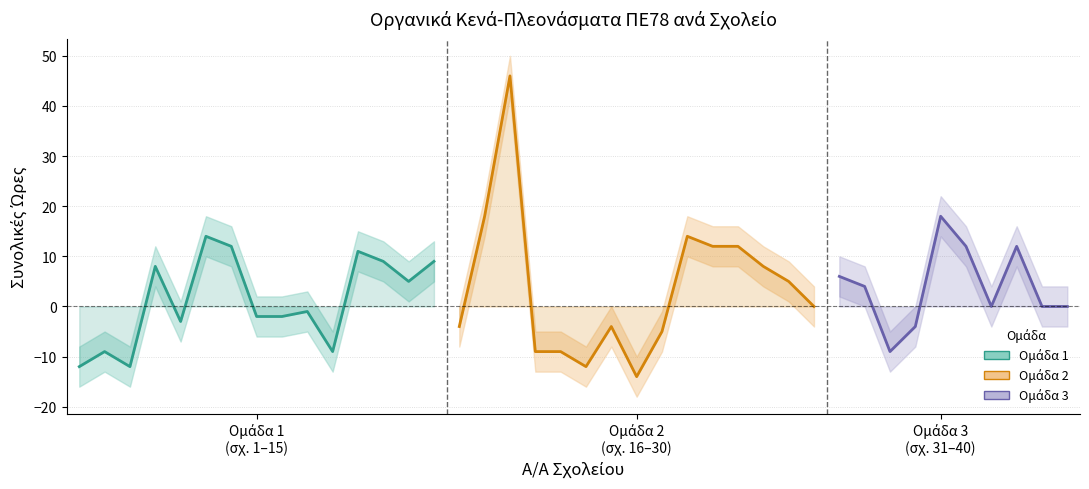

What is the change in value from 2 to 7?

+21